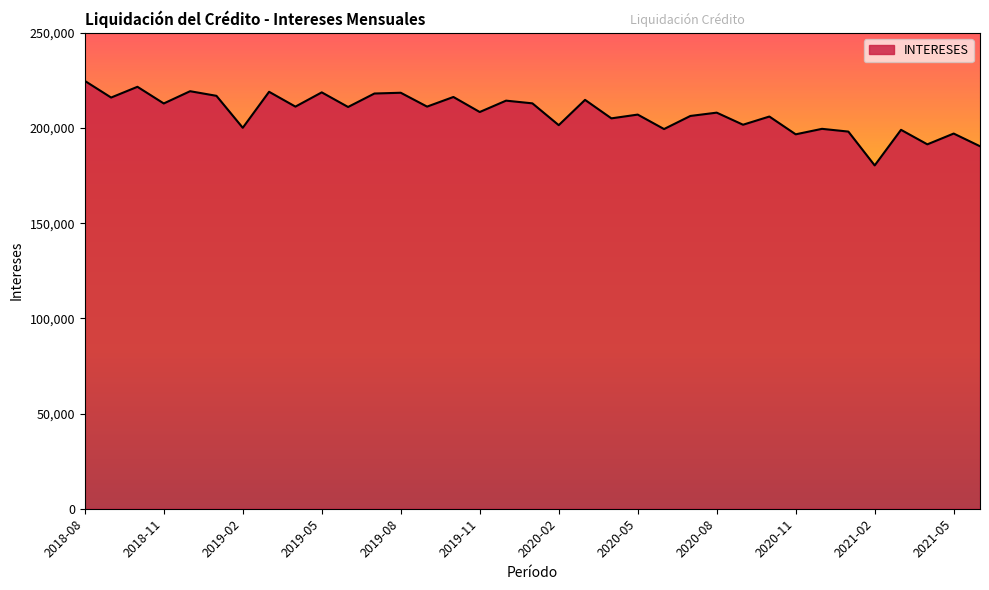

What is the maximum value shown in the chart?

224762.9